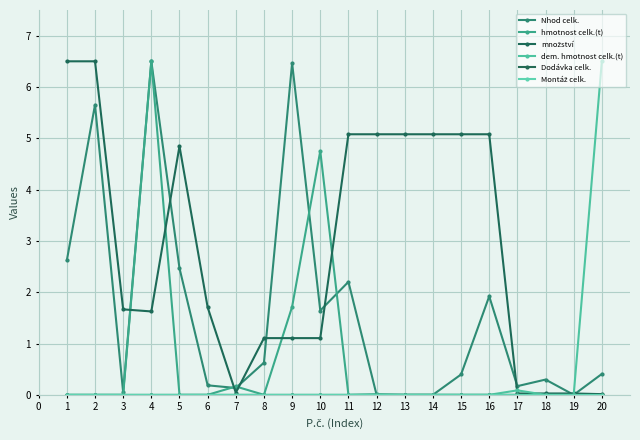

Which series ends up on top after the final intersection of Nhod celk. and množství?

Nhod celk.